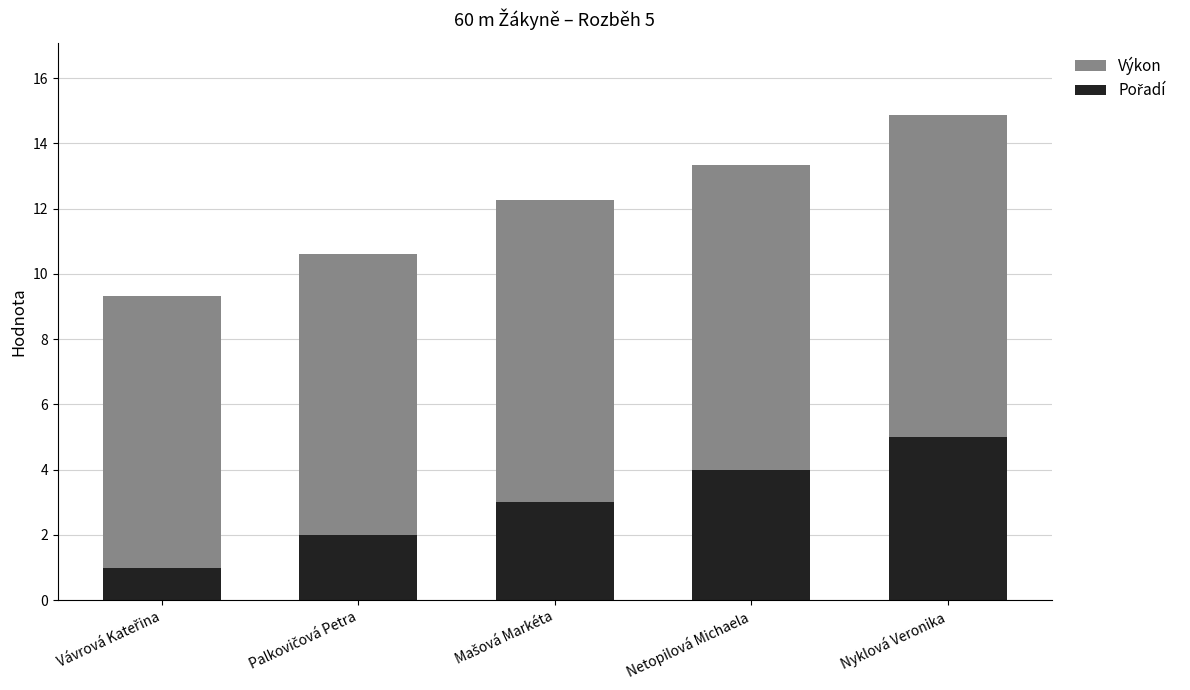

At which category is the sum across all series the highest?

Nyklová Veronika